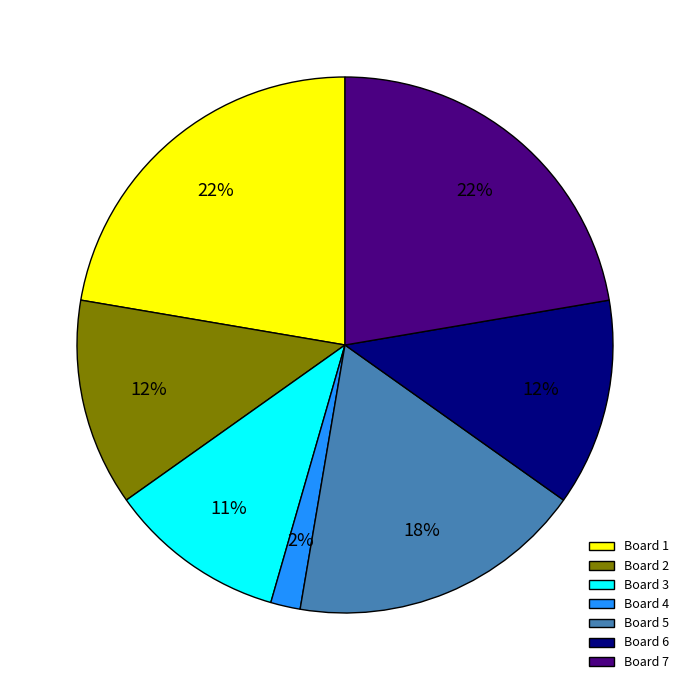

Is the sum of Board 3 and Board 7 greater than half?

No